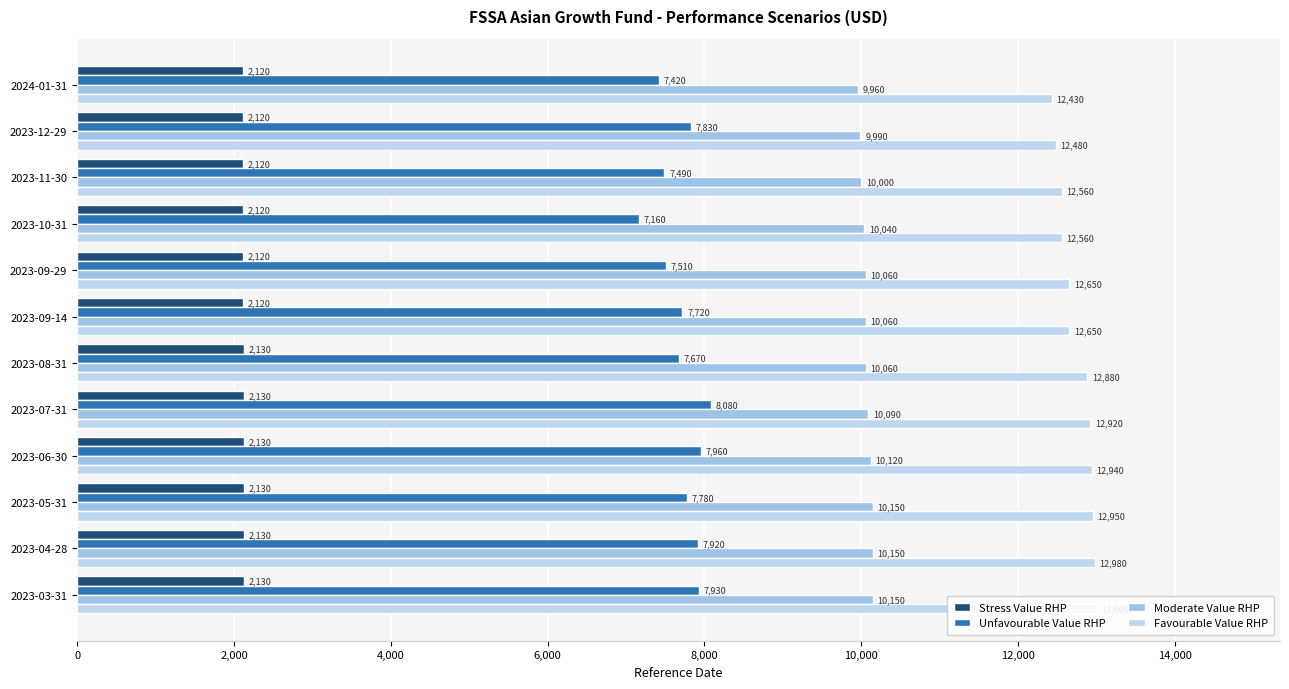

At how many categories does at least one series exceed 5991?

12